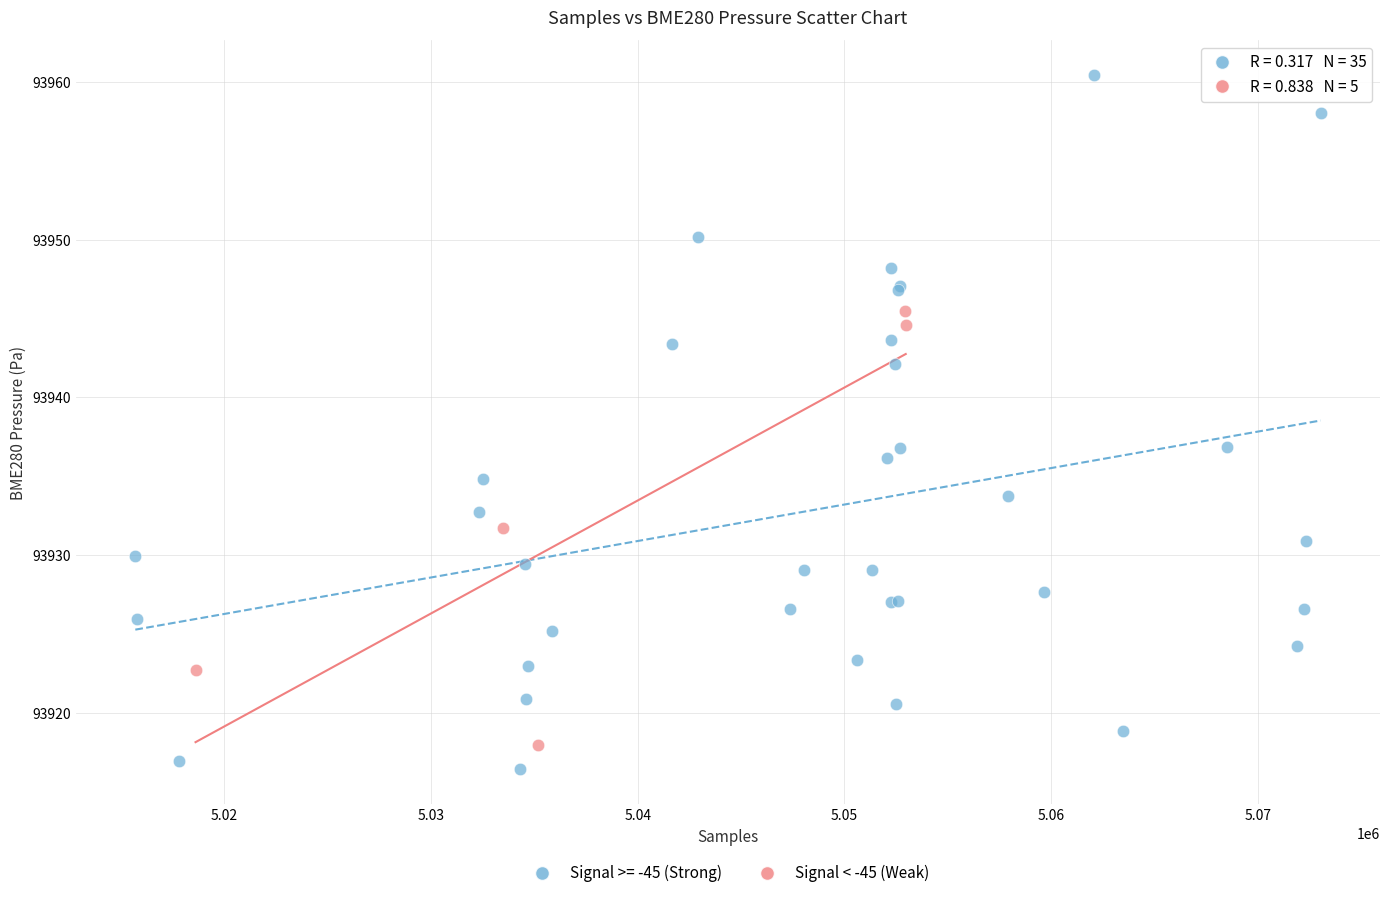

Which series reaches the maximum Y coordinate?

Signal >= -45 (Strong)